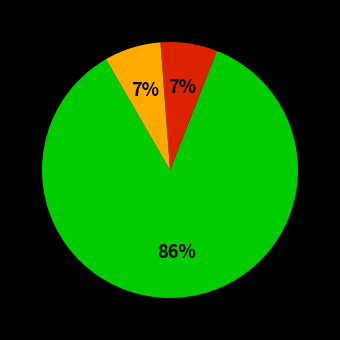

To the nearest percent, what is the average slice percentage?

33%